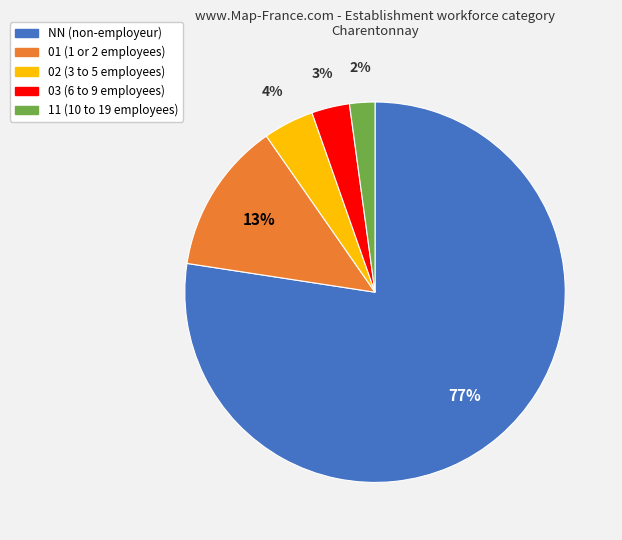

To the nearest percent, what is the combined percentage of NN and 03?

81%